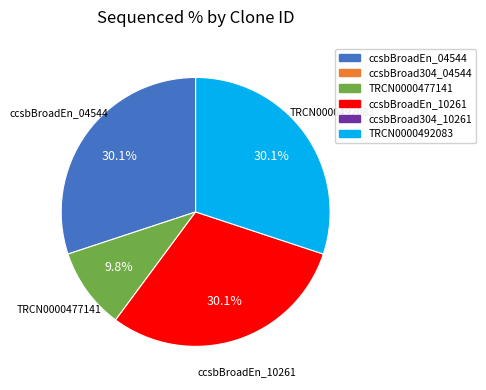

Is there any slice that represents more than half of the pie?

No